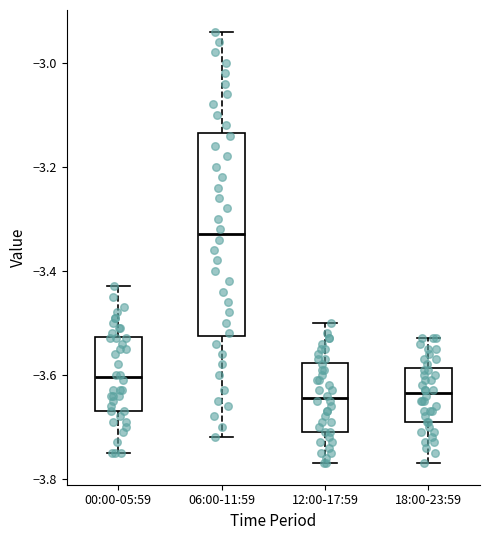

Reading left to right, transcribe this box plot: for each box, give where its median line is, the range the box spans, and where its two whiskers end, as read against the y-axis. The values are not printed on the chart, so give them approximately, as read against the axis.

00:00-05:59: median -3.60, box -3.66 to -3.52, whiskers -3.74 to -3.42
06:00-11:59: median -3.32, box -3.52 to -3.14, whiskers -3.72 to -2.94
12:00-17:59: median -3.64, box -3.70 to -3.58, whiskers -3.76 to -3.50
18:00-23:59: median -3.64, box -3.68 to -3.58, whiskers -3.76 to -3.52